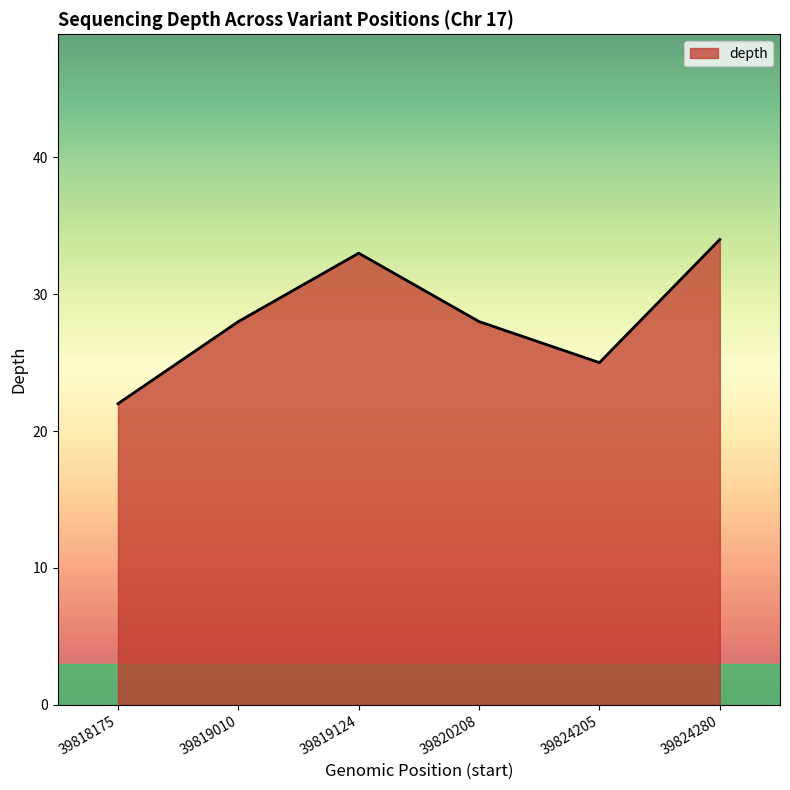

Reading left to right, extract all data points from this chart.

22	28	33	28	25	34